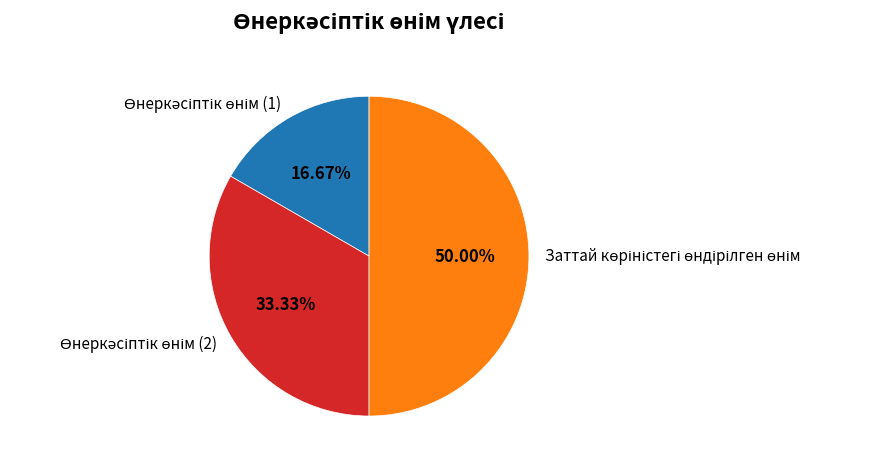

Is it true that Өнеркәсіптік өнім (2) is 33% of the pie?

True